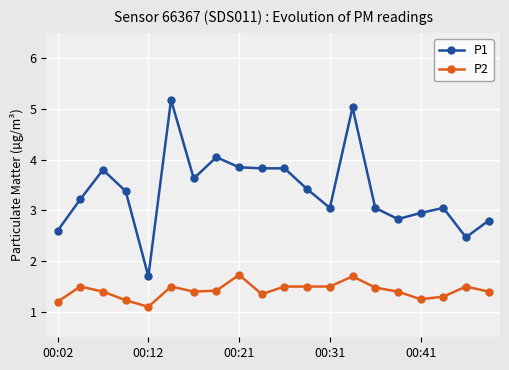

List the series in order of their peak value, lowest first.

P2, P1